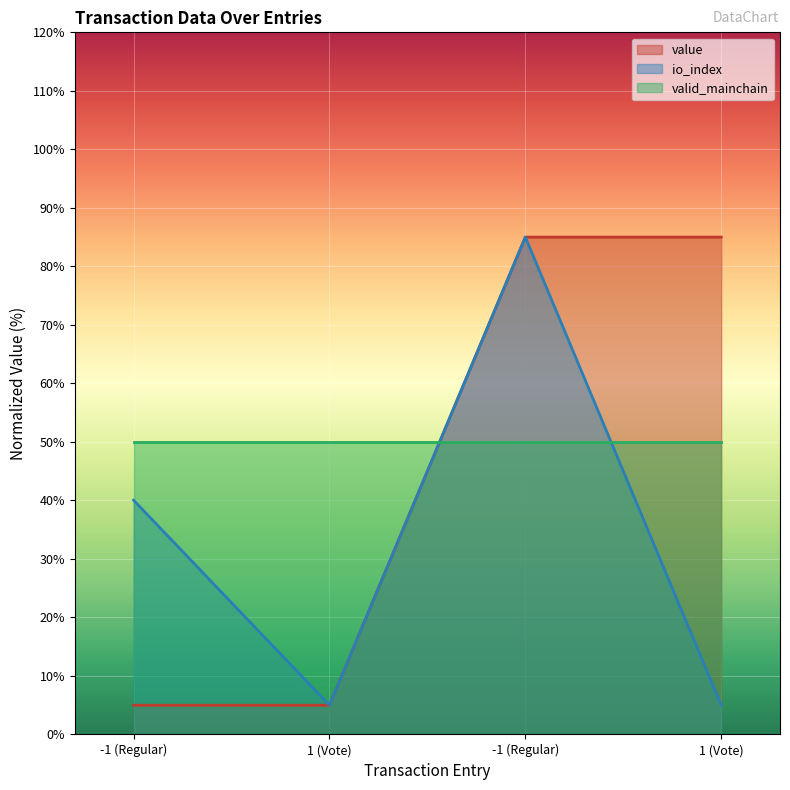

Which series has the widest spread of values?

value